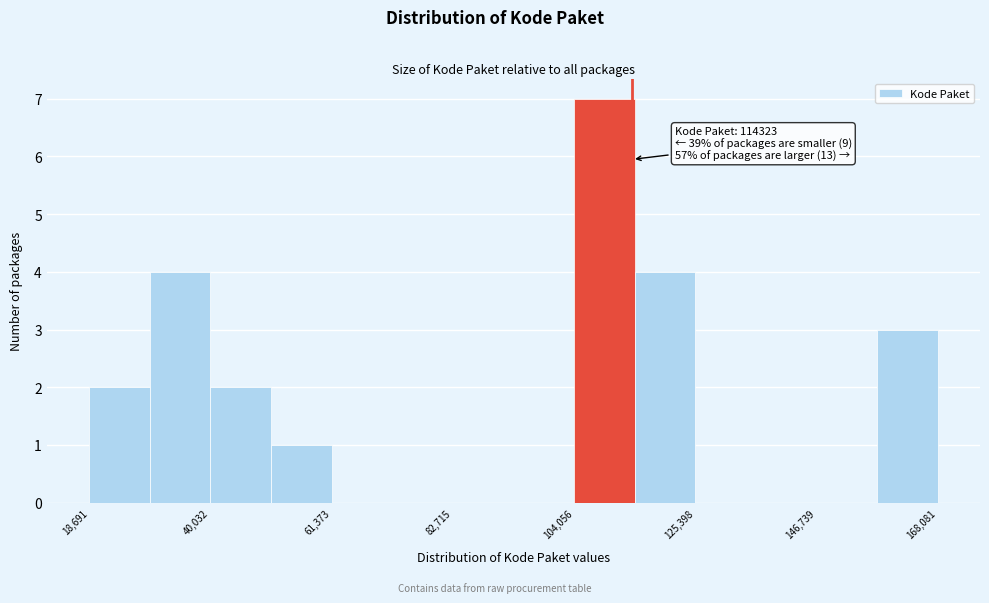

Read against the x-axis, roughly where is the centre of the tallest bar?

110000